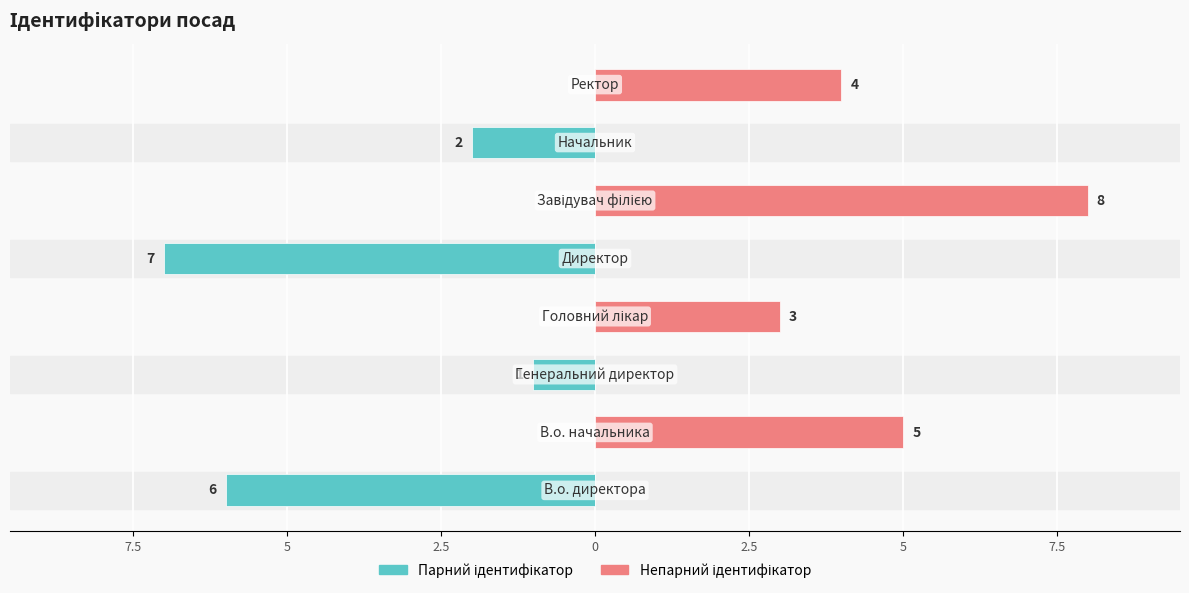

Reading right to left, what are all the values shown in this chart?

Парний ідентифікатор: 0	-2	0	-7	0	-1	0	-6
Непарний ідентифікатор: 4	0	8	0	3	0	5	0